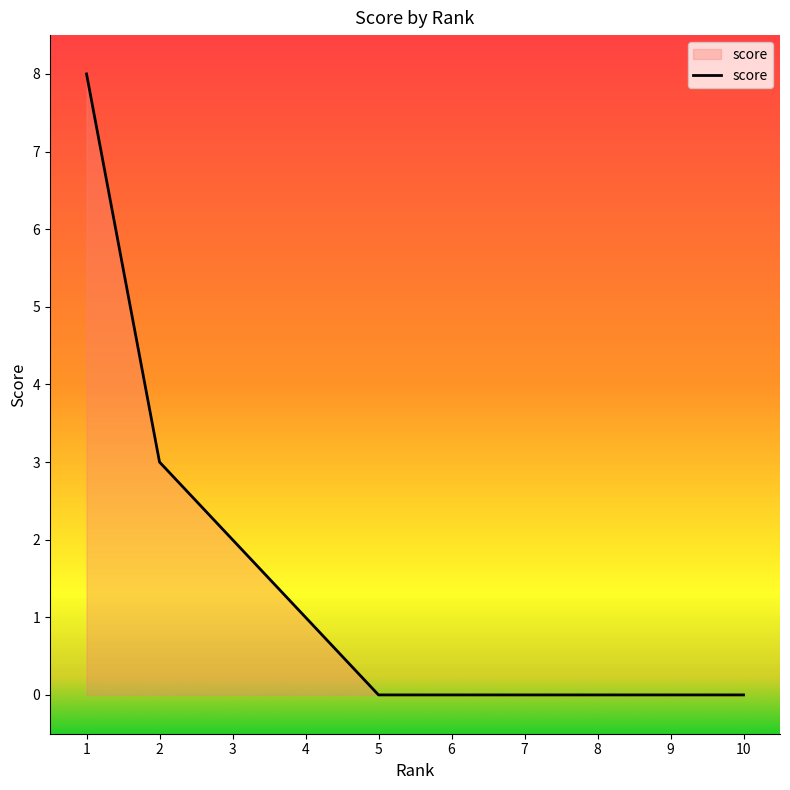

Reading left to right, extract all data points from this chart.

8	3	2	1	0	0	0	0	0	0